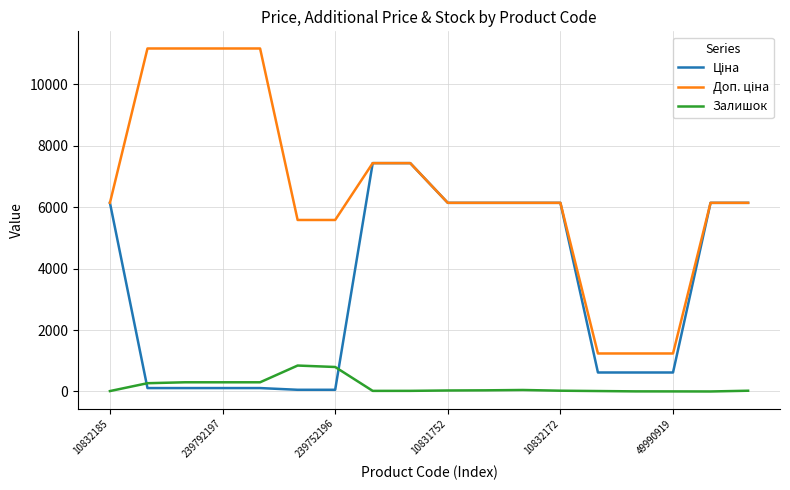

What is the maximum value shown in the chart?

11169.0